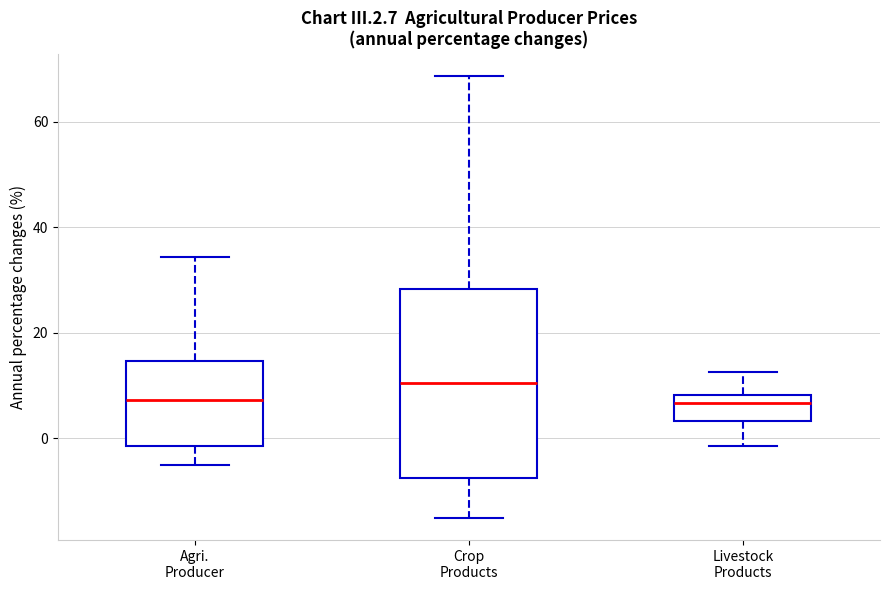

Which box has the highest median line?

Crop Products